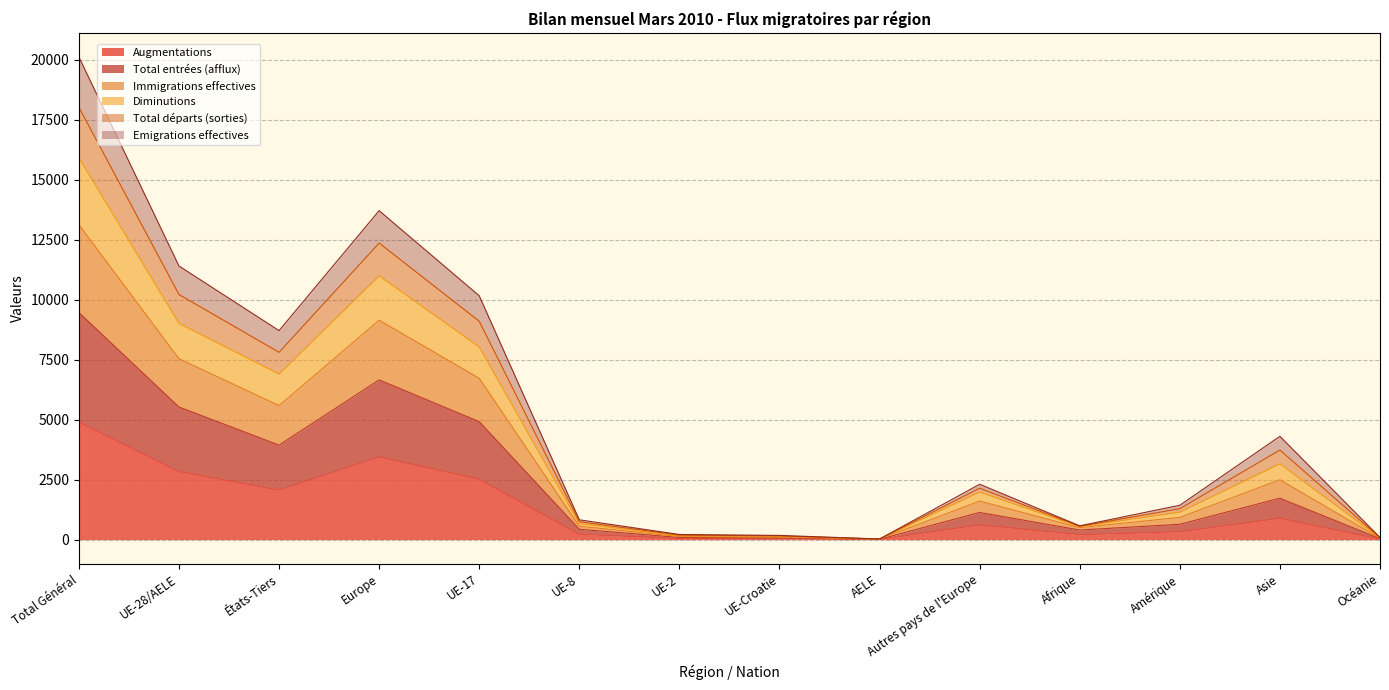

What are all the series names shown in the legend?

Augmentations, Total entrées (afflux), Immigrations effectives, Diminutions, Total départs (sorties), Emigrations effectives